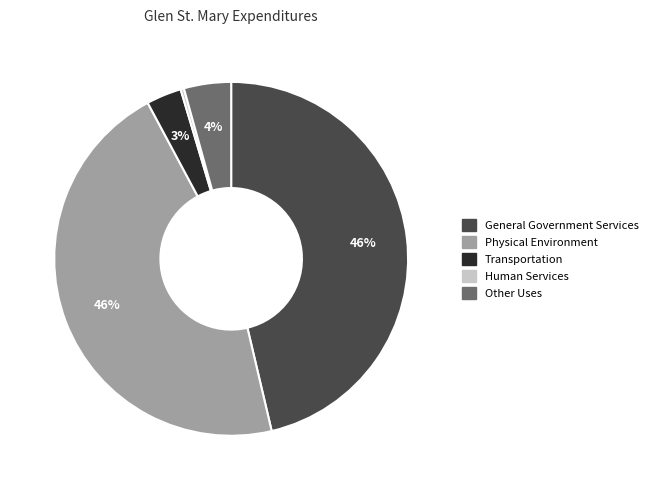

Is there any slice that represents more than half of the pie?

No